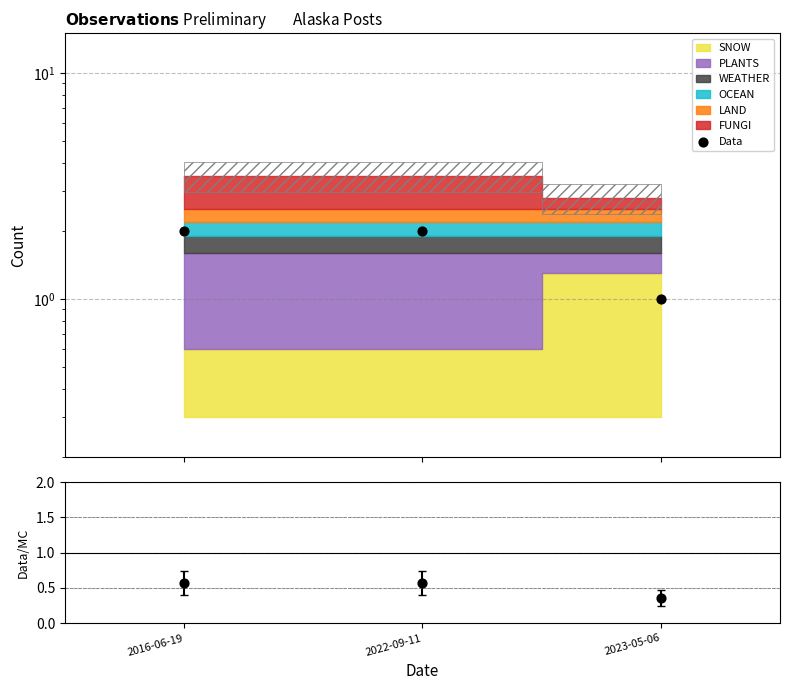

What is the ratio of the value at 2023-05-06 to the value at 2022-09-11?

0.5